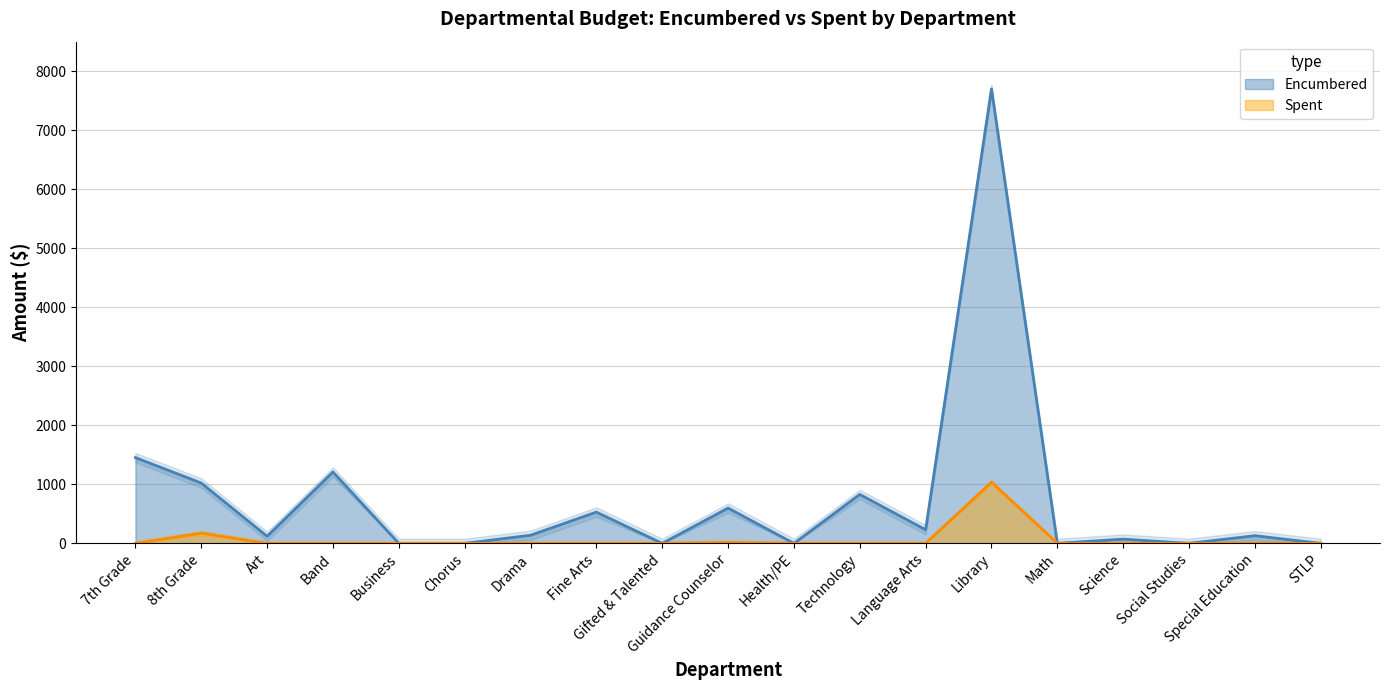

In Spent, how many points are higher than both neighbors (excluding endpoints)?

3